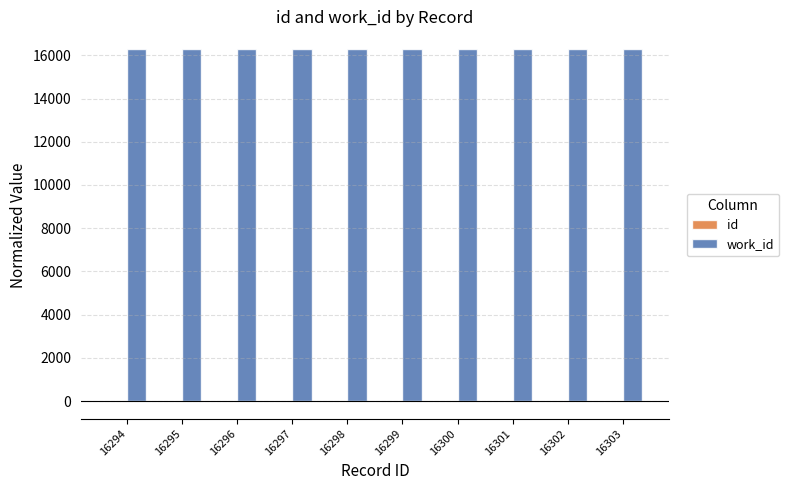

How many data points does each series have?

10